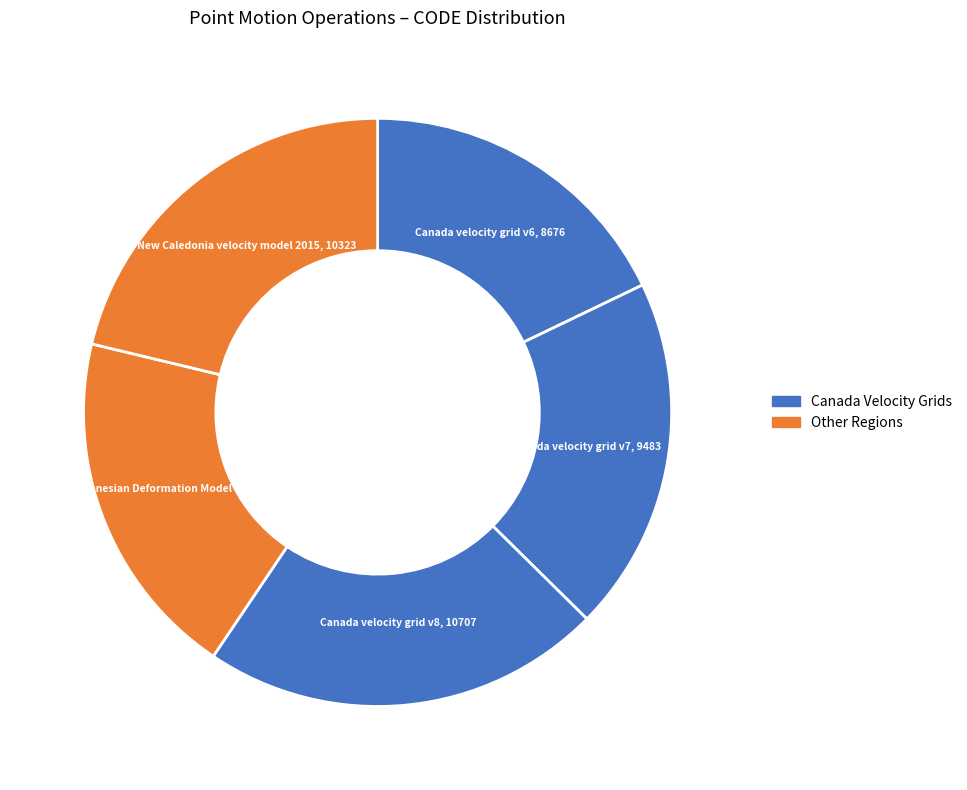

To the nearest percent, what is the average slice percentage?

20%